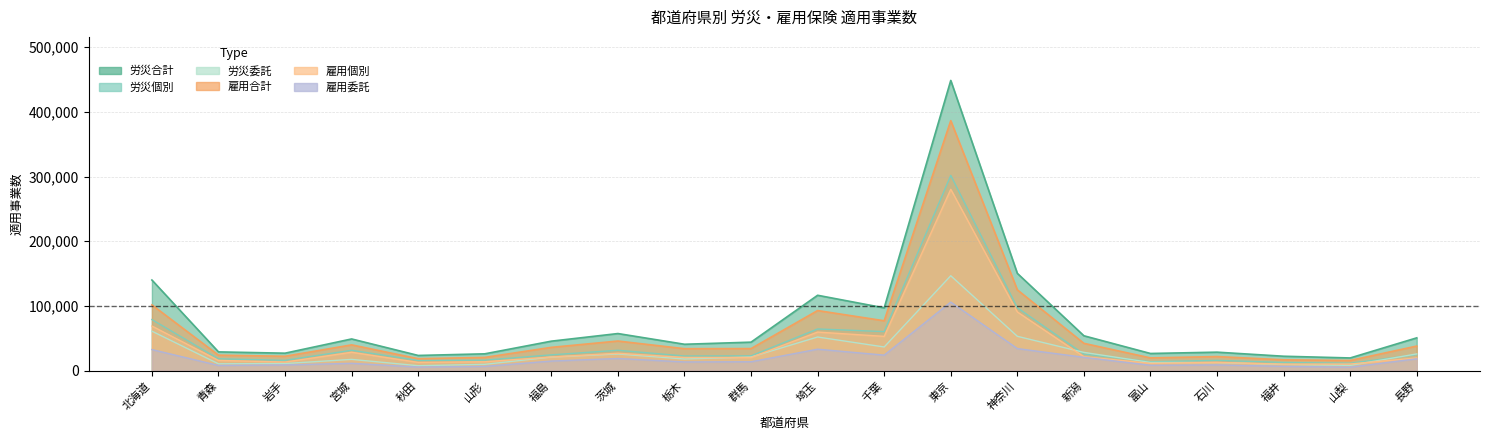

Which series has the largest total across all categories?

労災合計